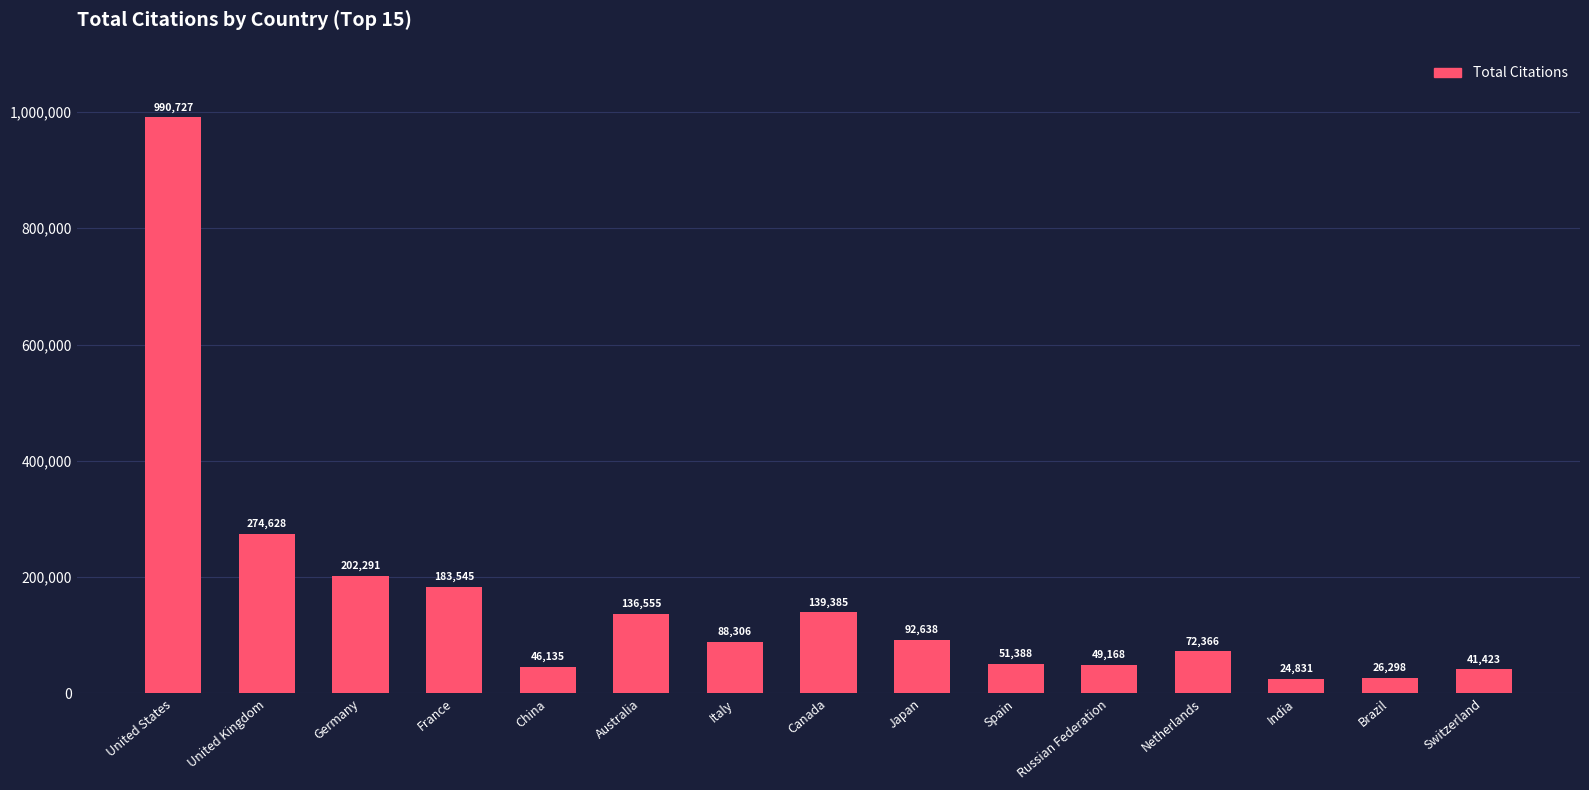

Is it true that the value at United States is 1323082?

False